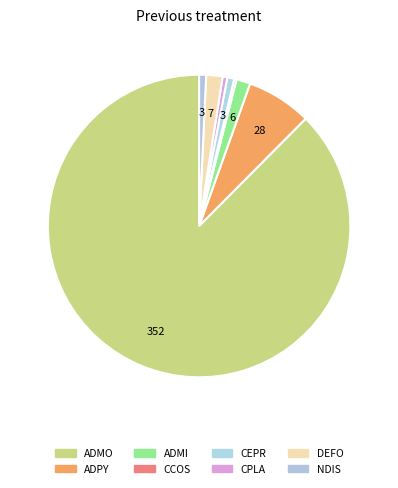

True or false: CEPR accounts for 1% of the total.

True